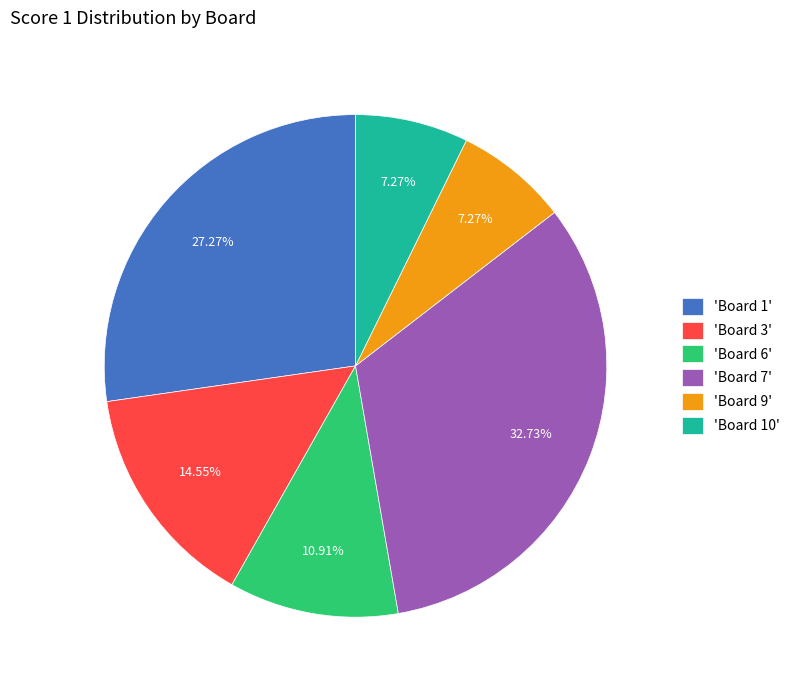

Do 'Board 7' and 'Board 3' together represent more than half of the pie?

No